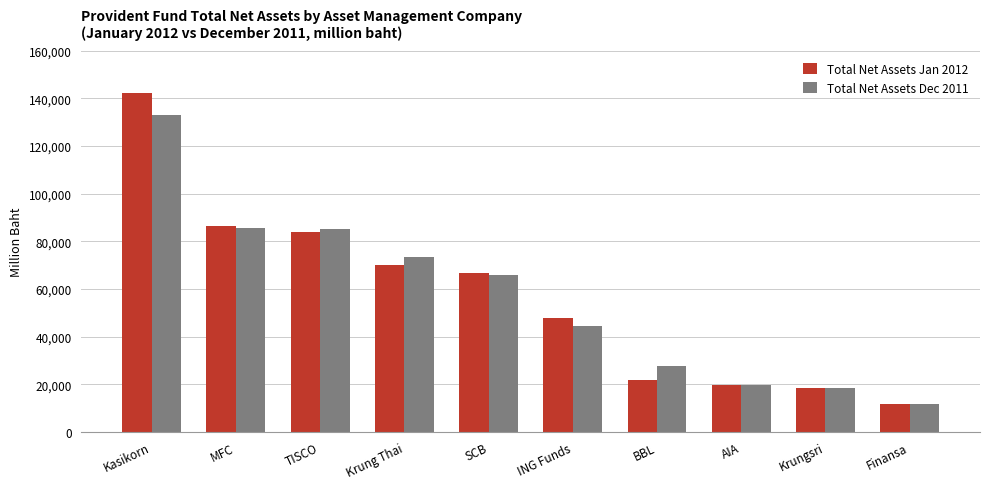

How many values in the Total Net Assets Dec 2011 series exceed 65751?

5